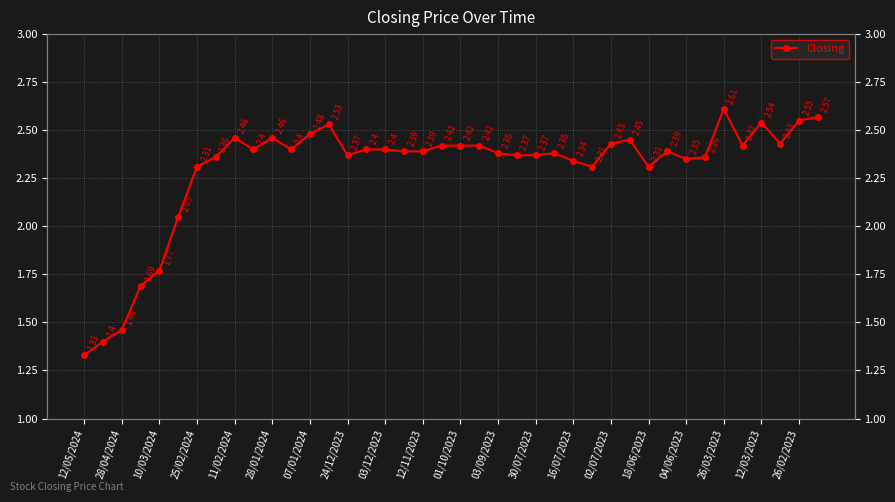

How many categories are shown in the chart?

40